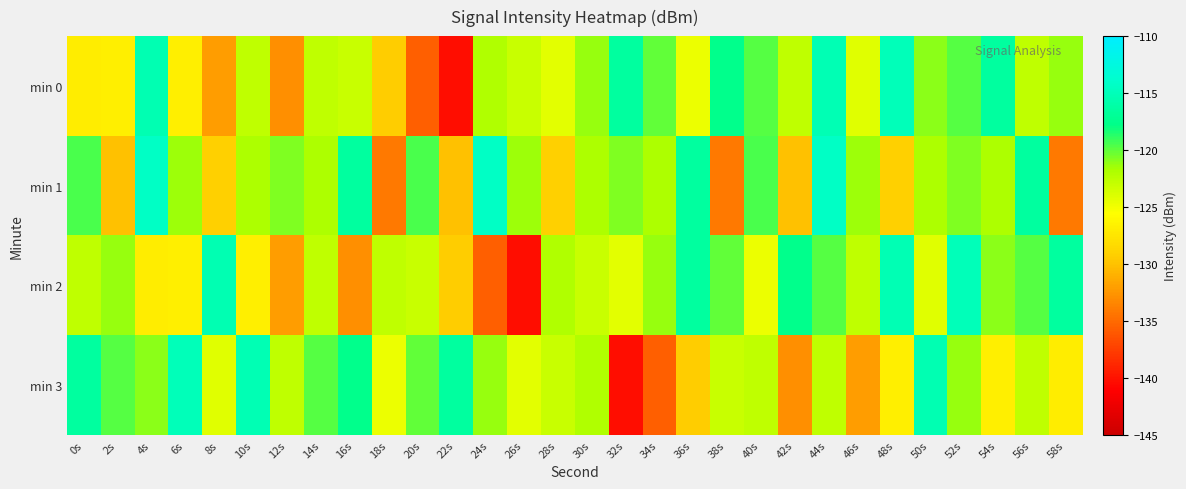

Which series has the largest total across all categories?

min 1